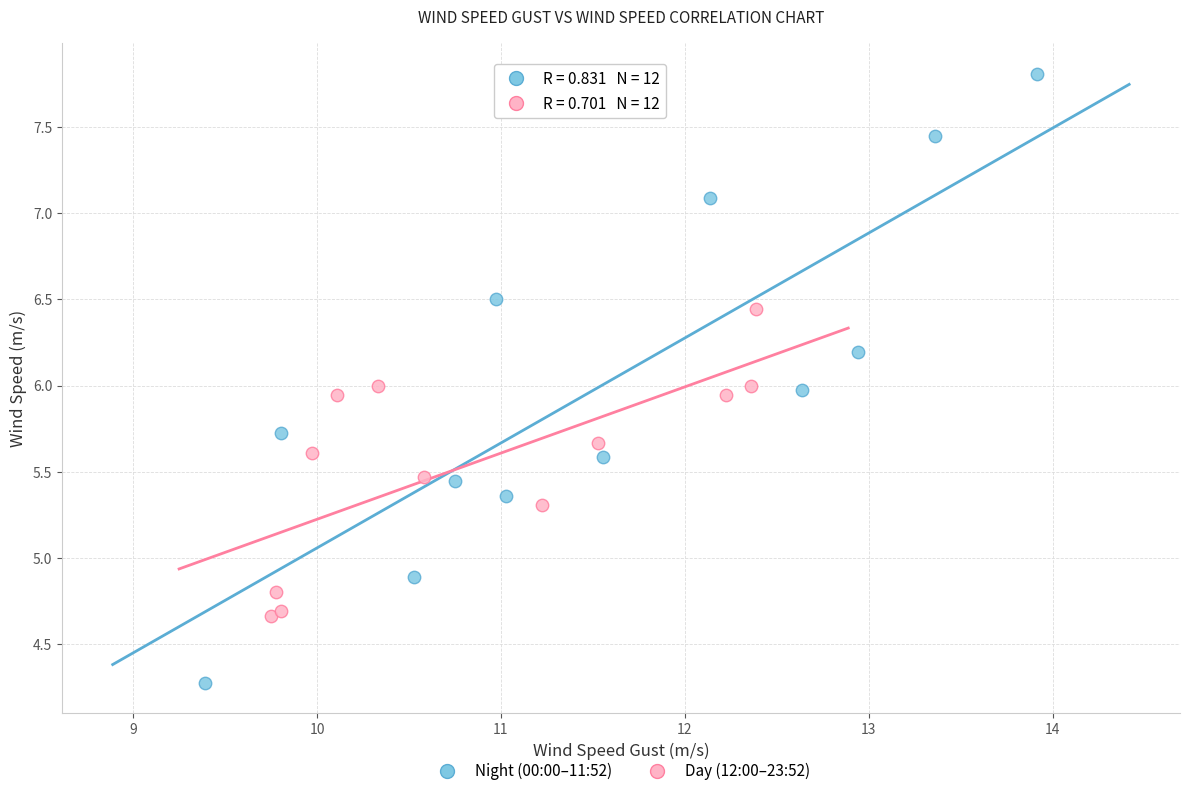

Which series reaches the minimum Y coordinate?

Night (00:00–11:52)